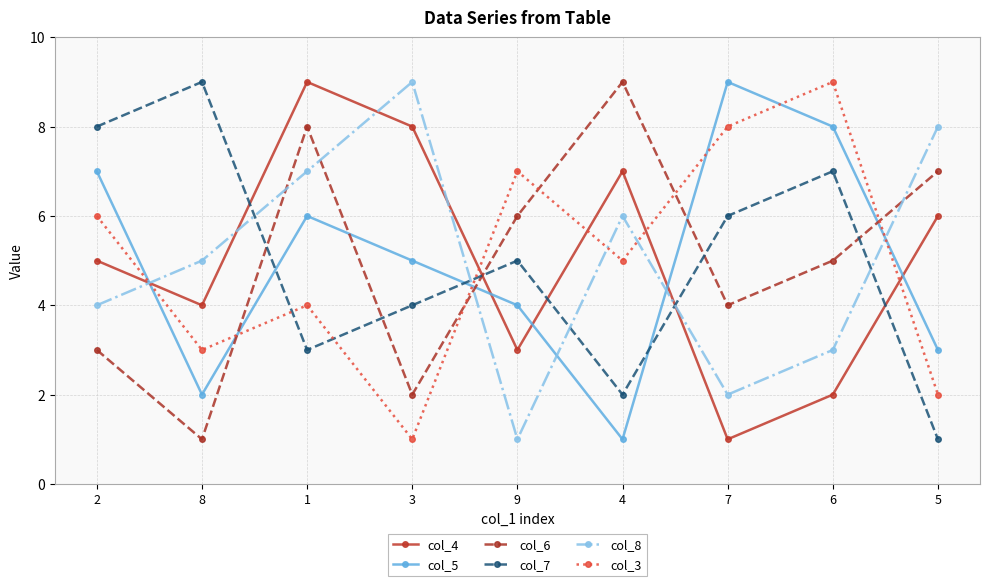

What is the average value of the col_3 series?

5